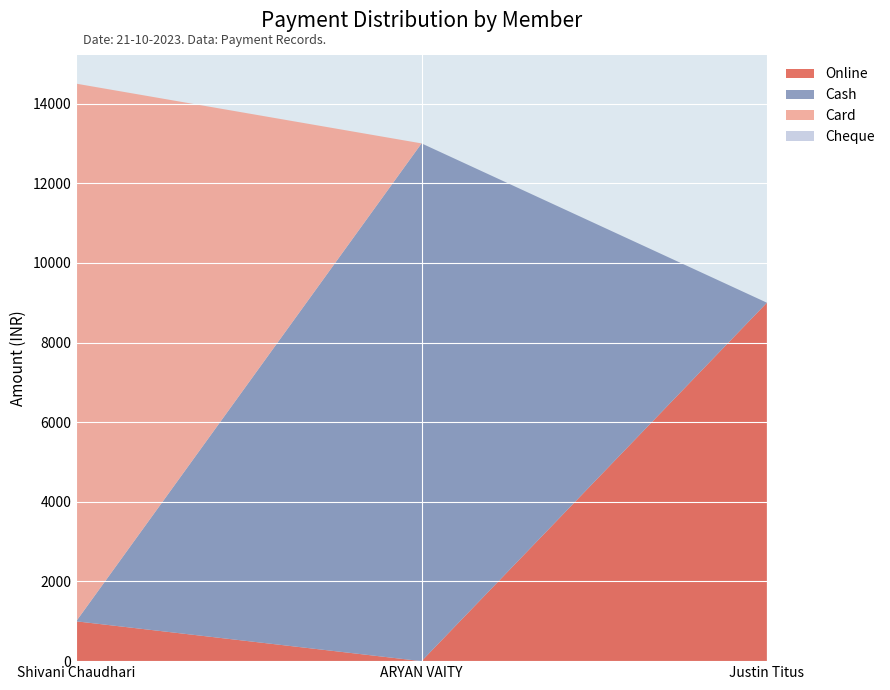

Reading right to left, what are all the values shown in this chart?

Online: Justin Titus=9000	ARYAN VAITY=0	Shivani Chaudhari=1000
Cash: Justin Titus=0	ARYAN VAITY=13000	Shivani Chaudhari=0
Card: Justin Titus=0	ARYAN VAITY=0	Shivani Chaudhari=13500
Cheque: Justin Titus=0	ARYAN VAITY=0	Shivani Chaudhari=0